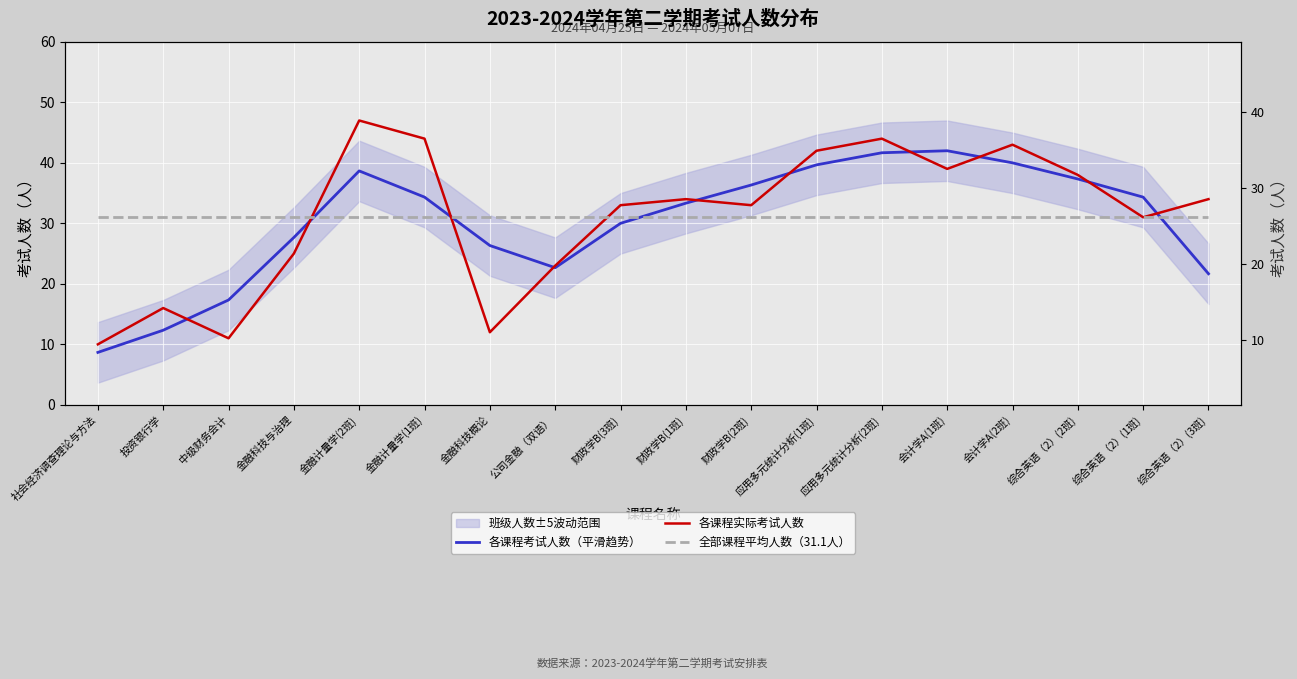

Which series ends up on top after the final intersection of 全部课程平均人数（31.1人） and 各课程考试人数（平滑趋势）?

全部课程平均人数（31.1人）